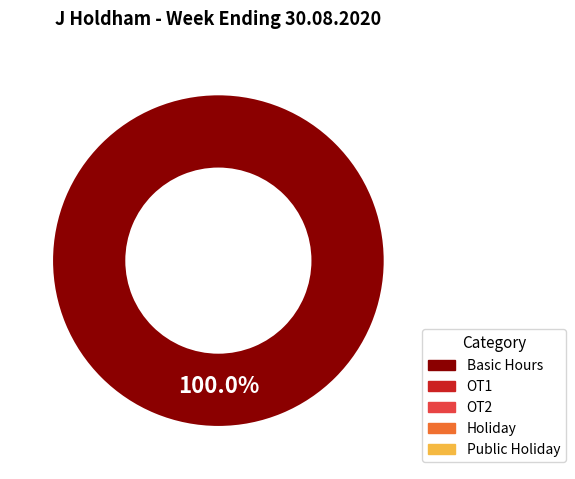

Does any single category account for the majority?

Yes